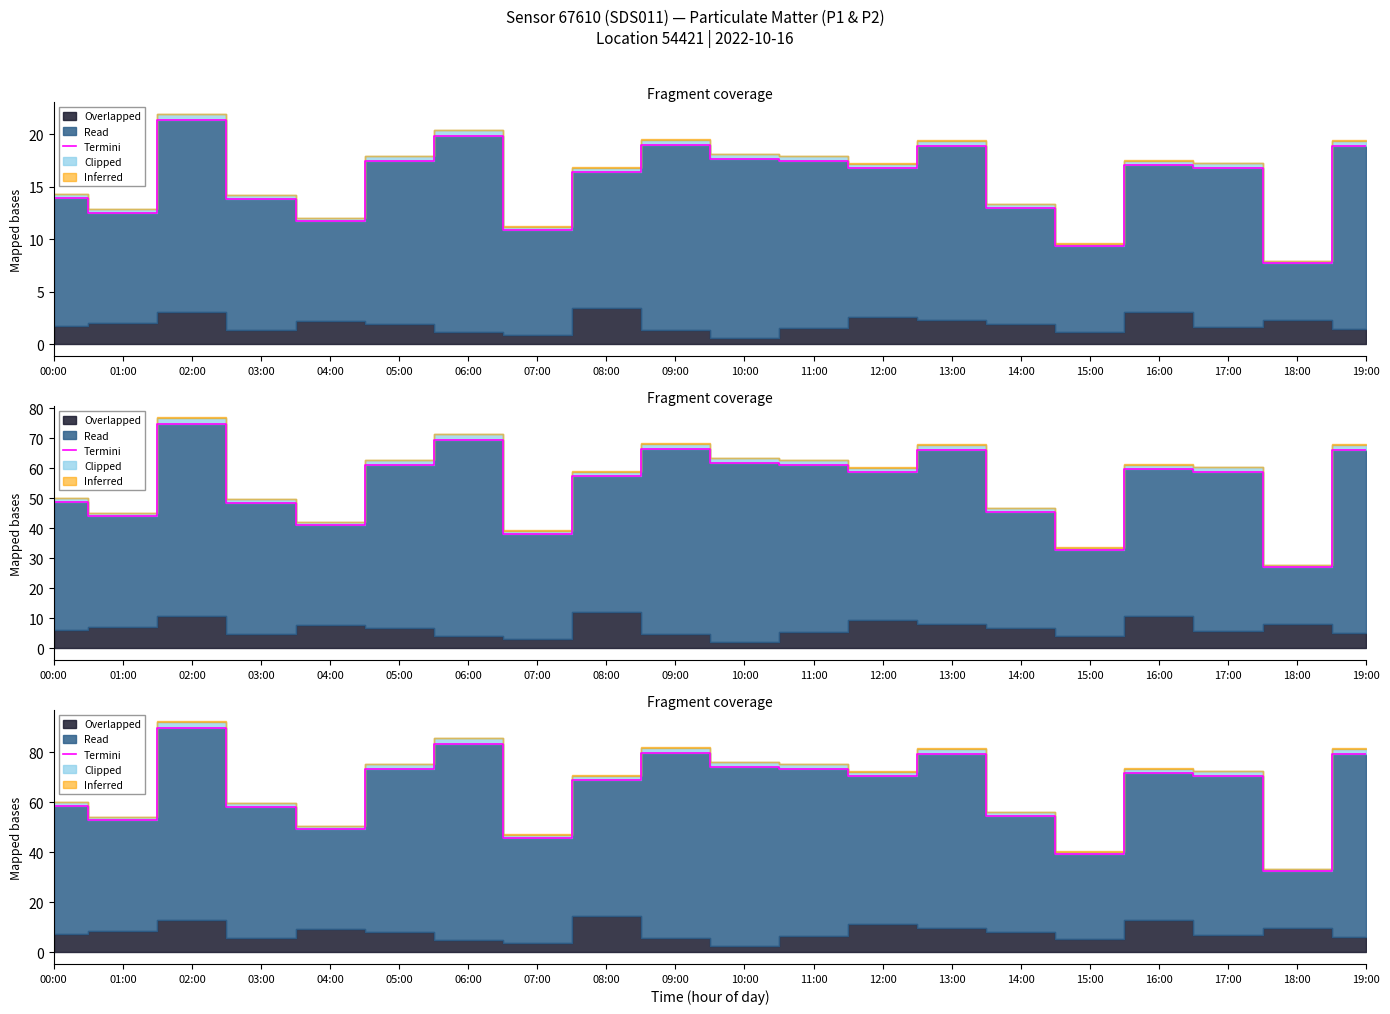

What is the label of the 9th point from the right?

11:00